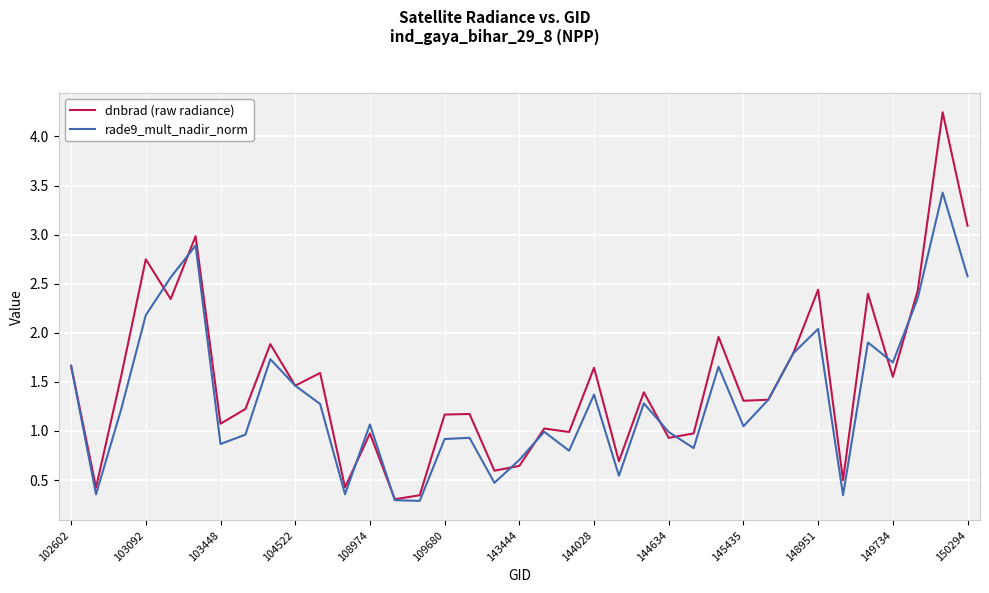

Which series has the largest range (max minus min)?

dnbrad (raw radiance)